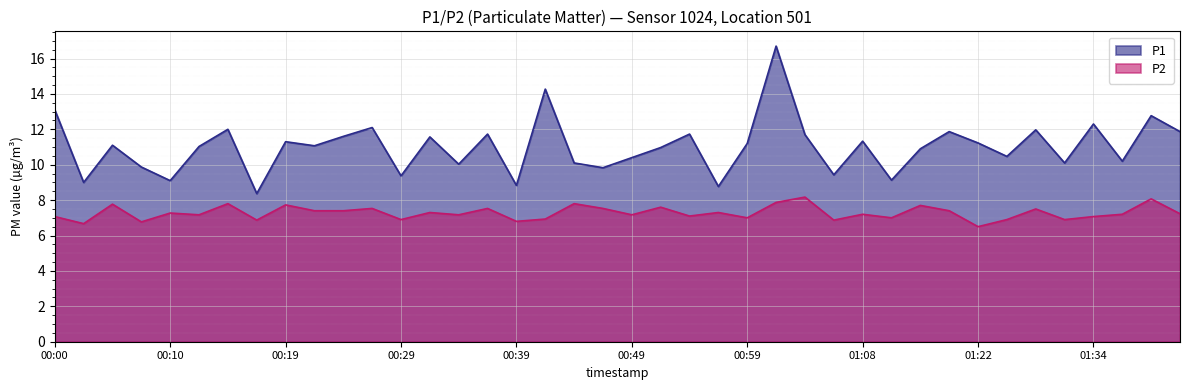

Reading left to right, list all the values displayed in this chart.

P1: 13.1	9.0	11.1	9.9	9.1	11.0	12.0	8.4	11.3	11.1	11.6	12.1	9.4	11.6	10.0	11.7	8.8	14.3	10.1	9.8	10.4	11.0	11.7	8.8	11.2	16.7	11.7	9.4	11.3	9.1	10.9	11.9	11.2	10.5	12.0	10.1	12.3	10.2	12.8	11.9
P2: 7.1	6.7	7.8	6.8	7.3	7.2	7.8	6.9	7.7	7.4	7.4	7.5	6.9	7.3	7.2	7.5	6.8	6.9	7.8	7.5	7.2	7.6	7.1	7.3	7.0	7.9	8.2	6.9	7.2	7.0	7.7	7.4	6.5	6.9	7.5	6.9	7.1	7.2	8.1	7.2